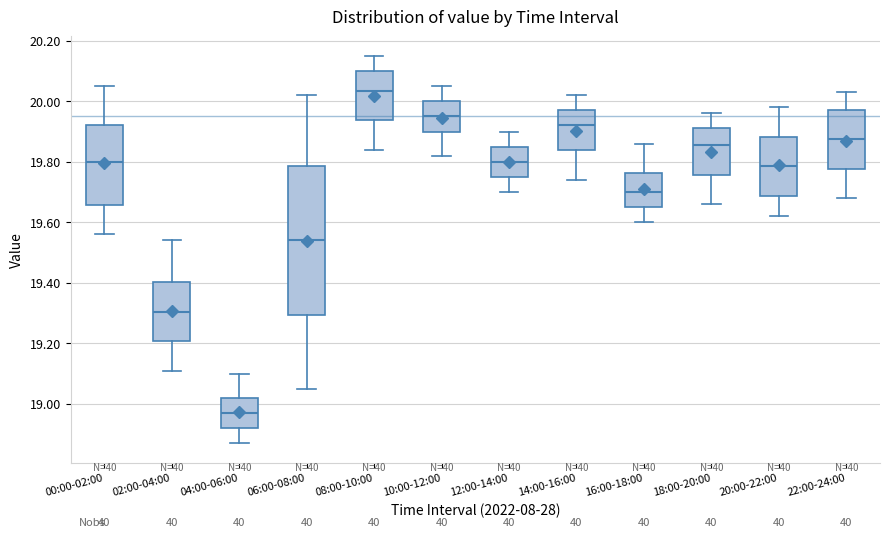

Where does the median line of the box for 14:00-16:00 sit on the y-axis? The values are not printed on the chart, so give them approximately, as read against the axis.

19.92